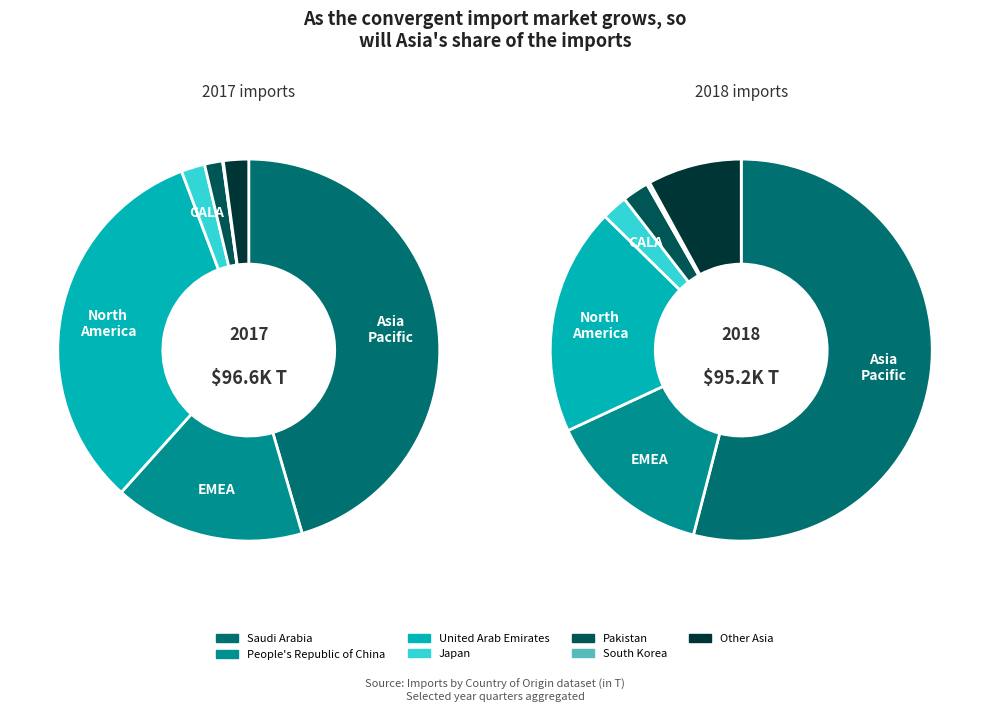

How many slices are in this pie chart?

7